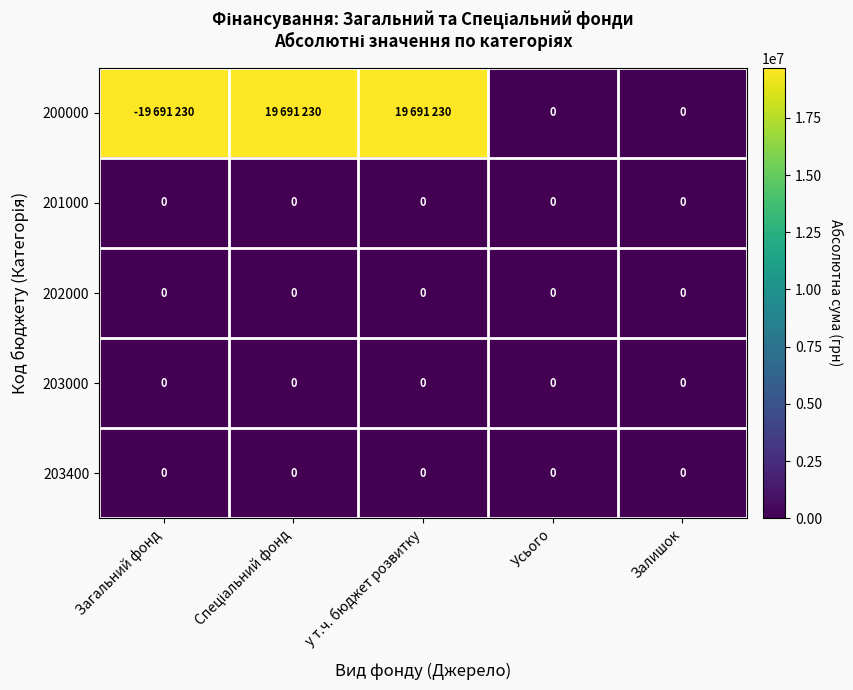

The 201000 series shows 0 at Залишок. True or false?

True